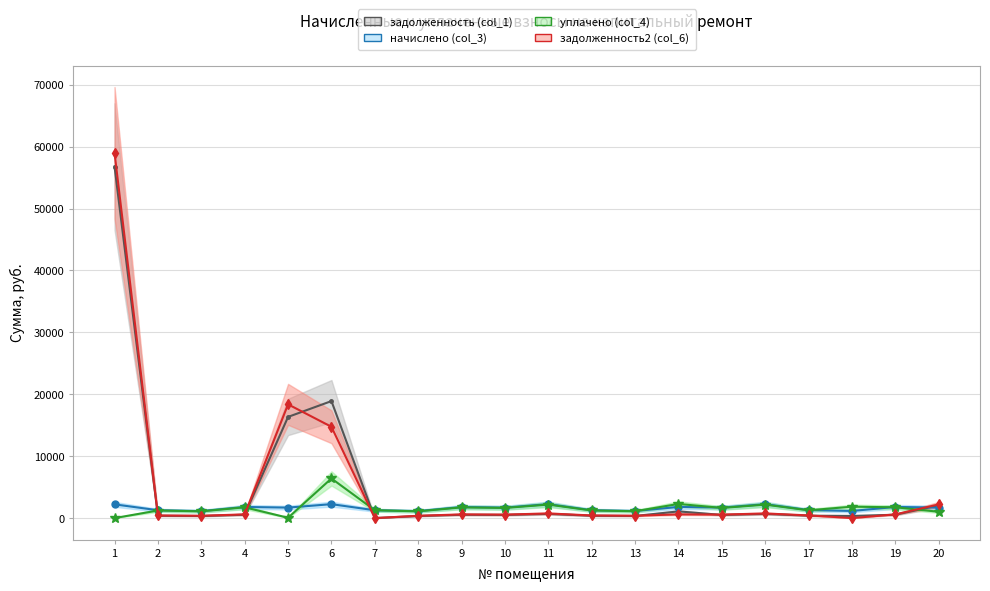

Where does the начислено (col_3) series first go above 1693?

1